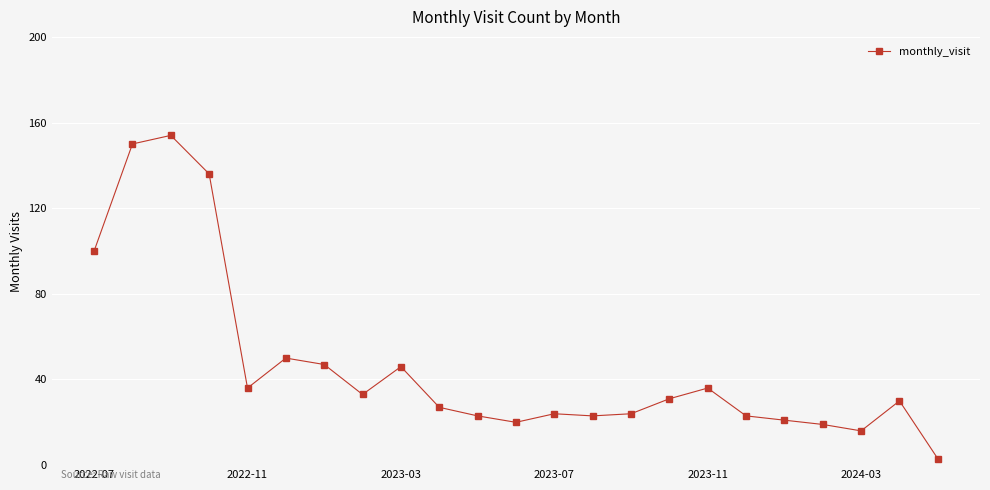

What is the greatest value displayed?

154